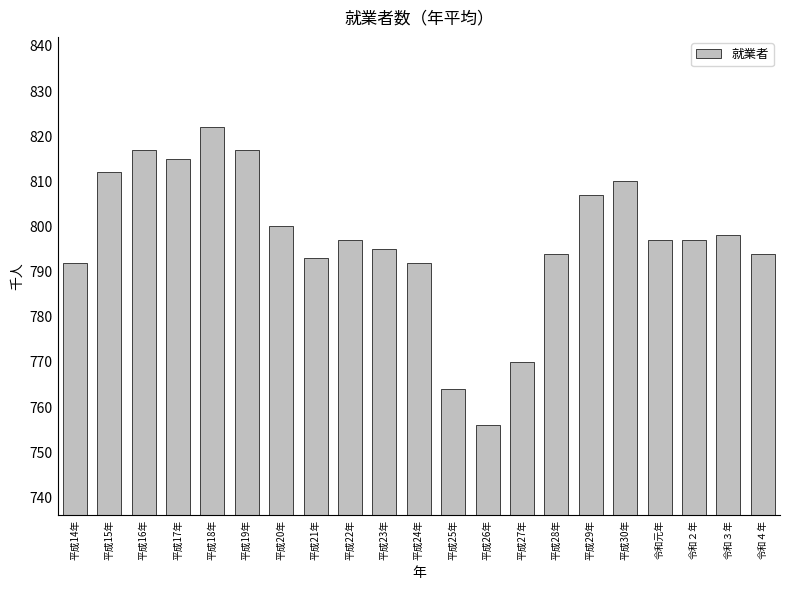

The chart shows a value of 428 at 平成25年. True or false?

False